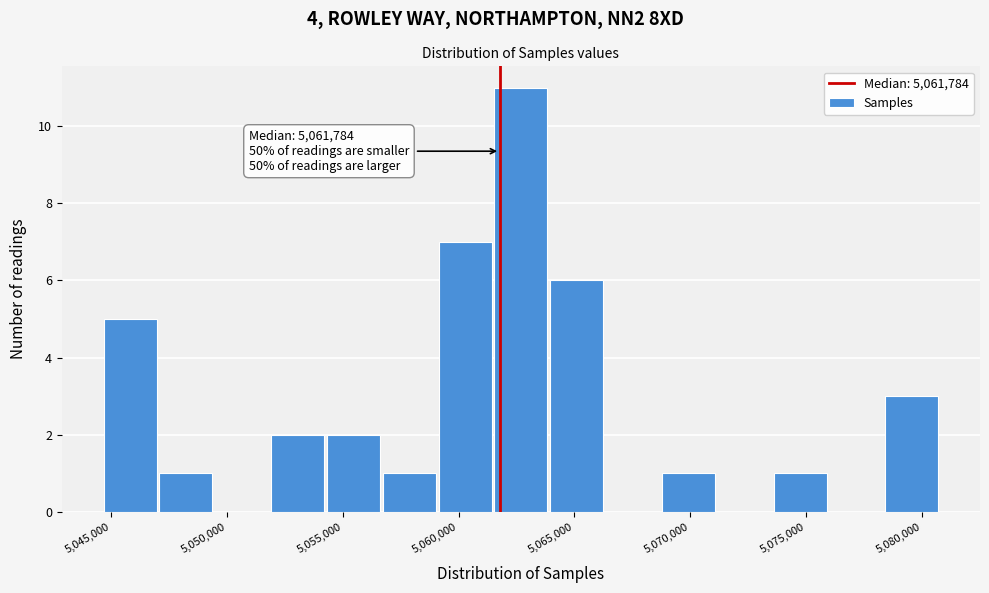

Which range on the x-axis has the tallest bar?

5061500 to 5064000